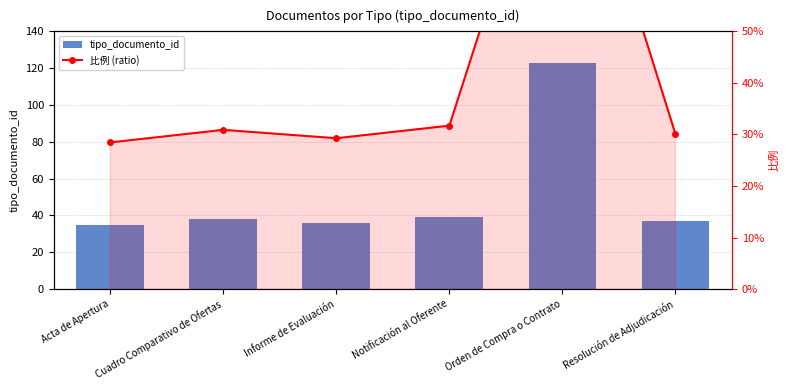

How many values in the tipo_documento_id series are below 38?

3